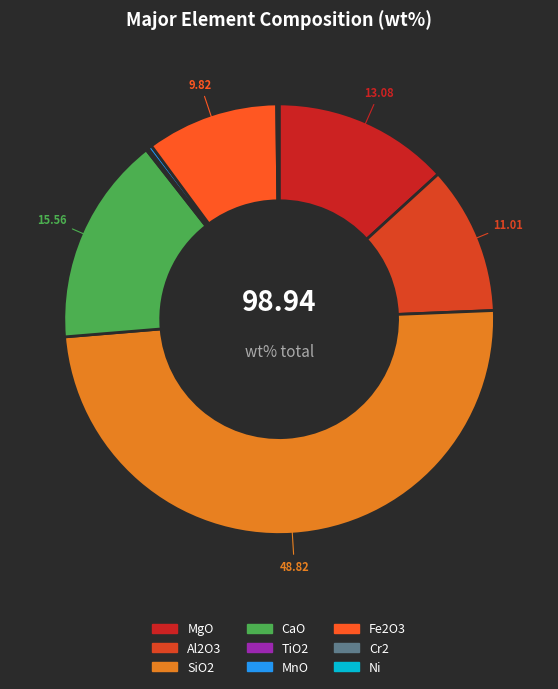

How many slices are in this pie chart?

9